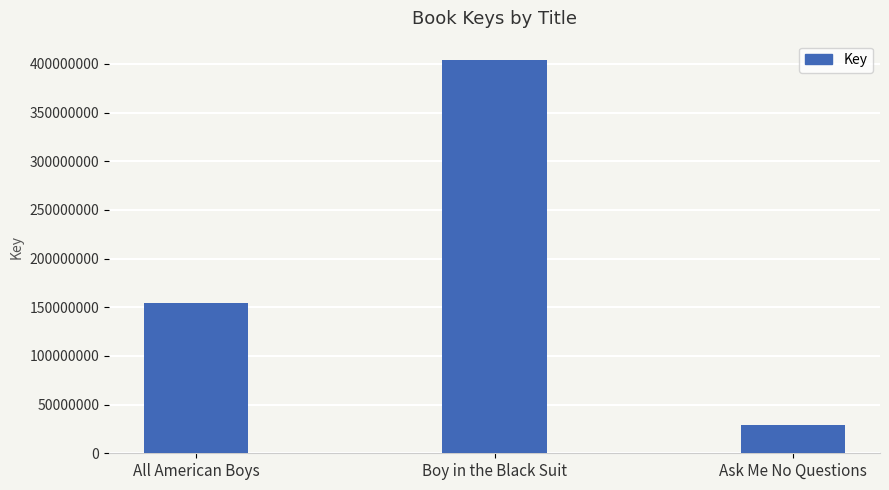

What is the difference between the second highest and minimum values?

125117271